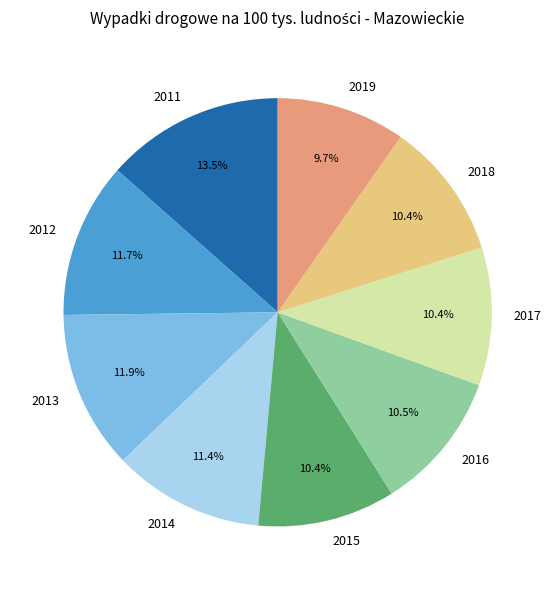

Does 2016 represent more than half of the total?

No